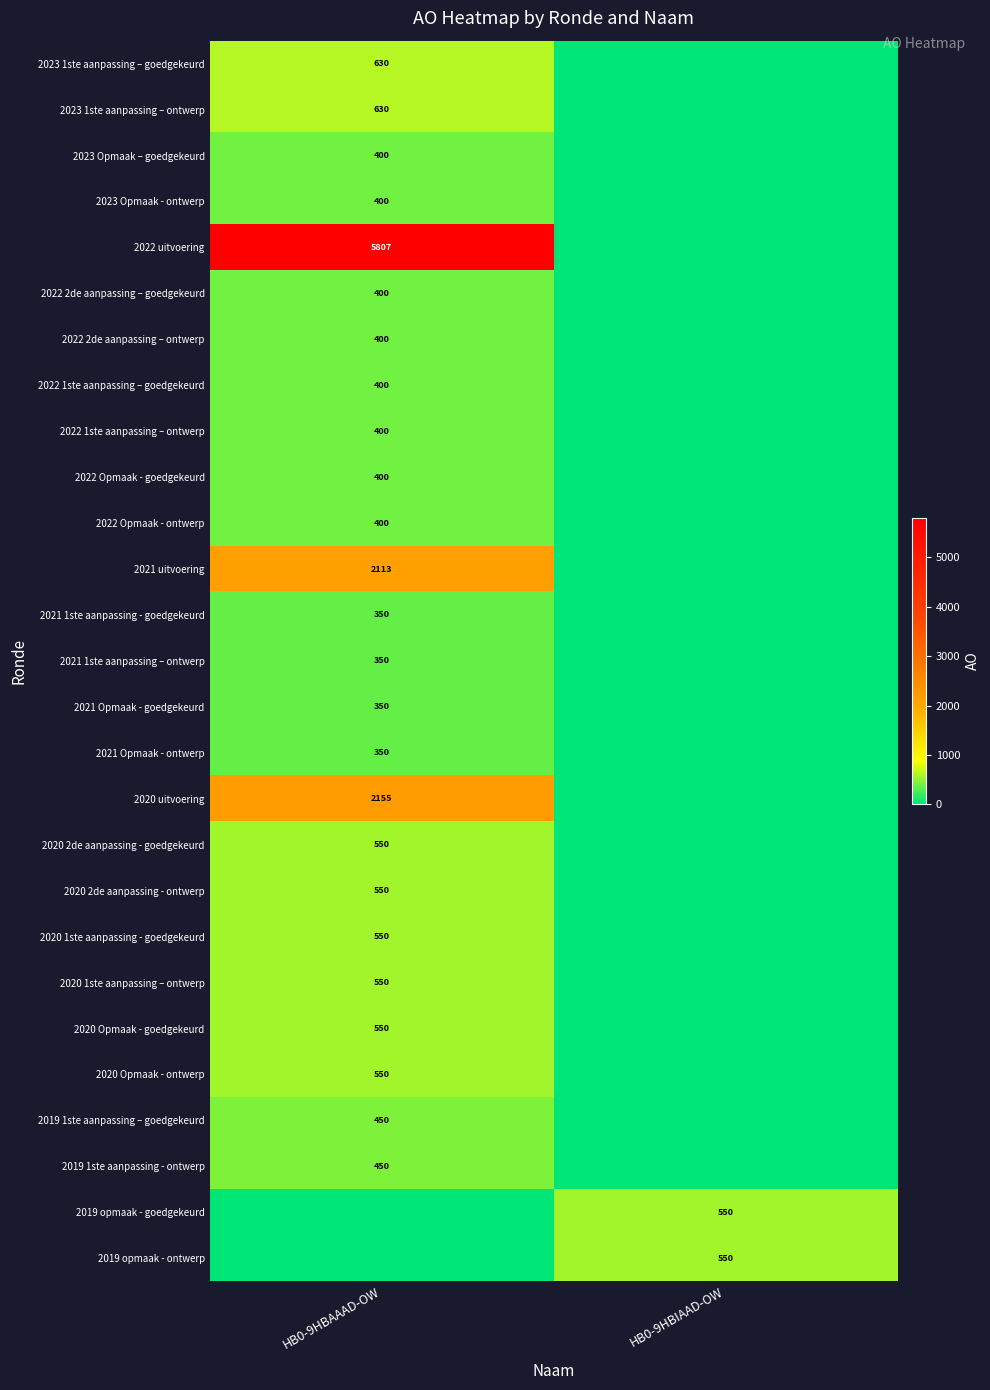

True or false: 2021 Opmaak - goedgekeurd has a value of 114 at HB0-9HBAAAD-OW.

False